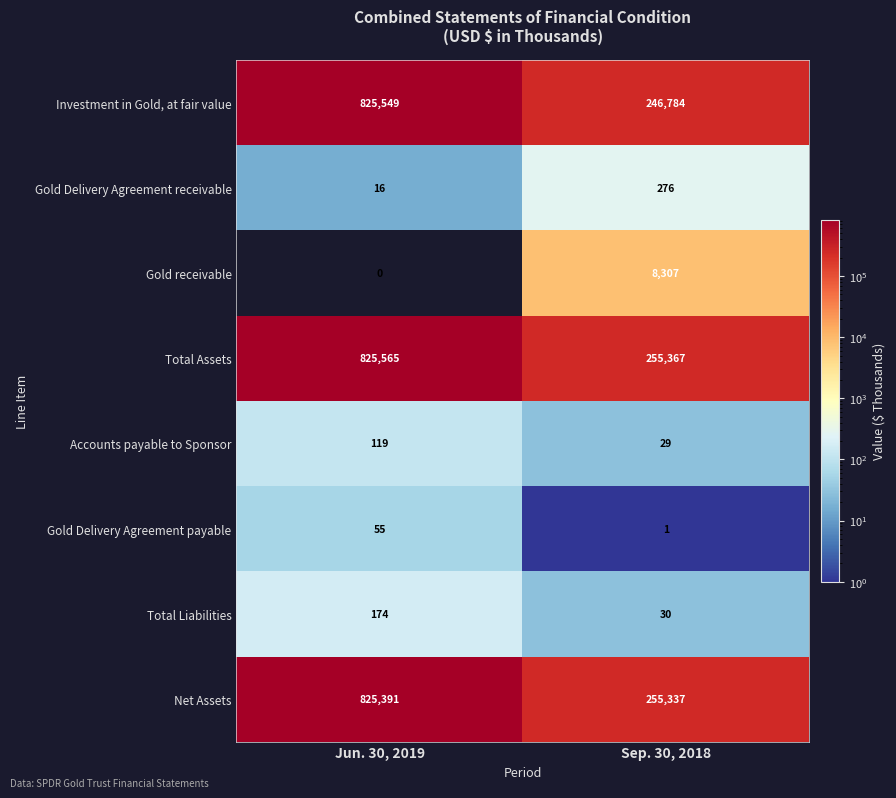

What is the difference between the maximum and minimum values in the Total Liabilities series?

144